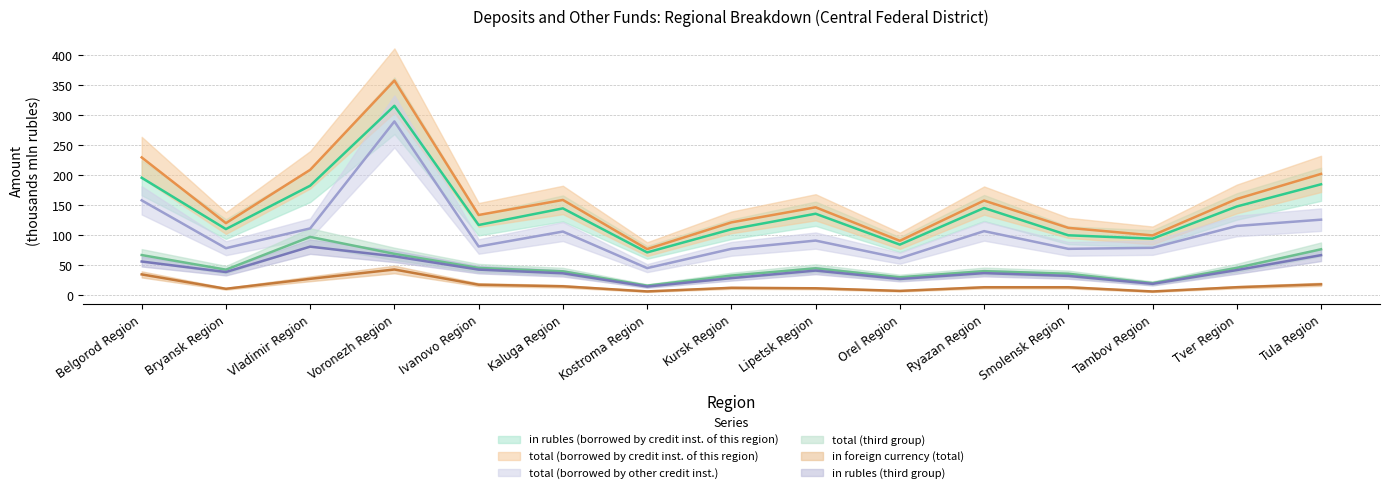

At which label is in foreign currency (total) closest to 23?

Vladimir Region